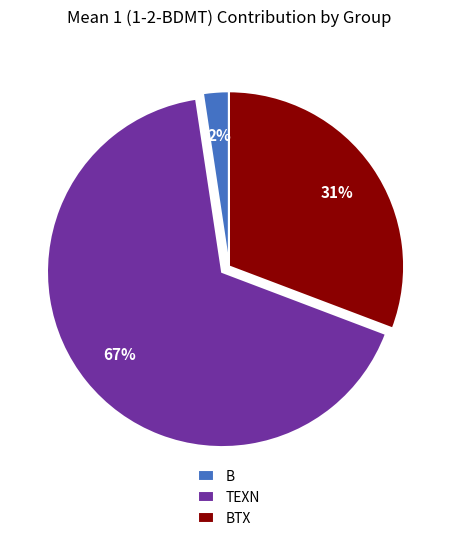

True or false: B accounts for 11% of the total.

False